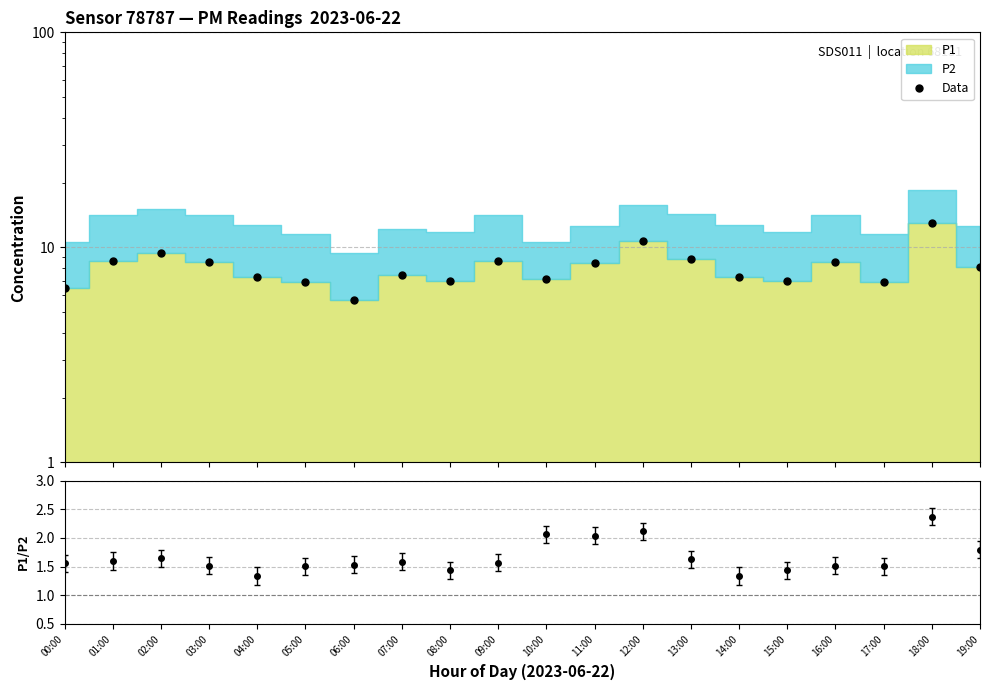

Which category has the highest value across all series?

18:00